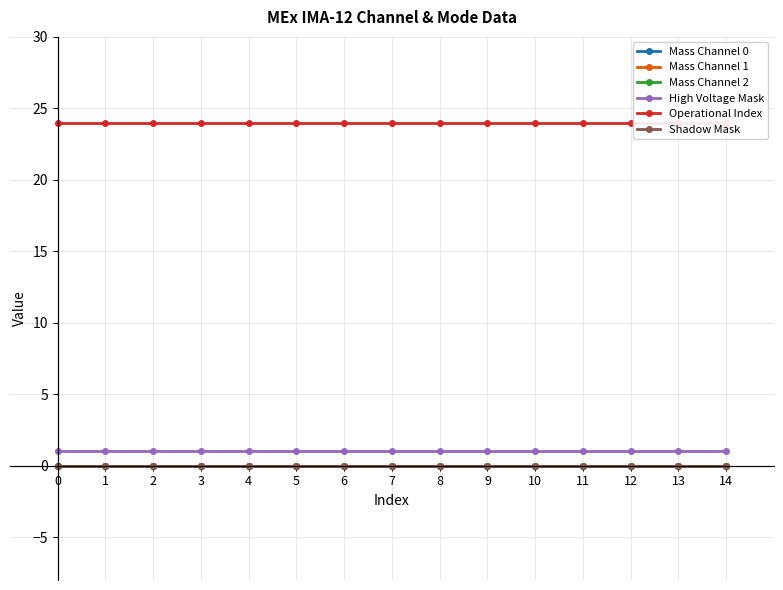

Reading left to right, list all the values displayed in this chart.

Mass Channel 0: 0	0	0	0	0	0	0	0	0	0	0	0	0	0	0
Mass Channel 1: 0	0	0	0	0	0	0	0	0	0	0	0	0	0	0
Mass Channel 2: 0	0	0	0	0	0	0	0	0	0	0	0	0	0	0
High Voltage Mask: 1	1	1	1	1	1	1	1	1	1	1	1	1	1	1
Operational Index: 24	24	24	24	24	24	24	24	24	24	24	24	24	24	24
Shadow Mask: 0	0	0	0	0	0	0	0	0	0	0	0	0	0	0